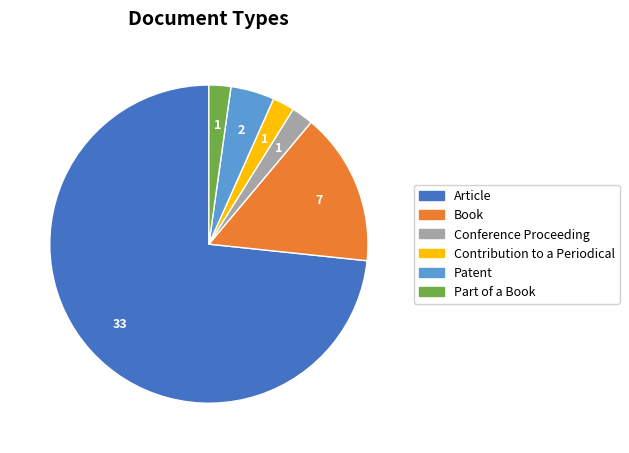

Which slice is the largest?

Article